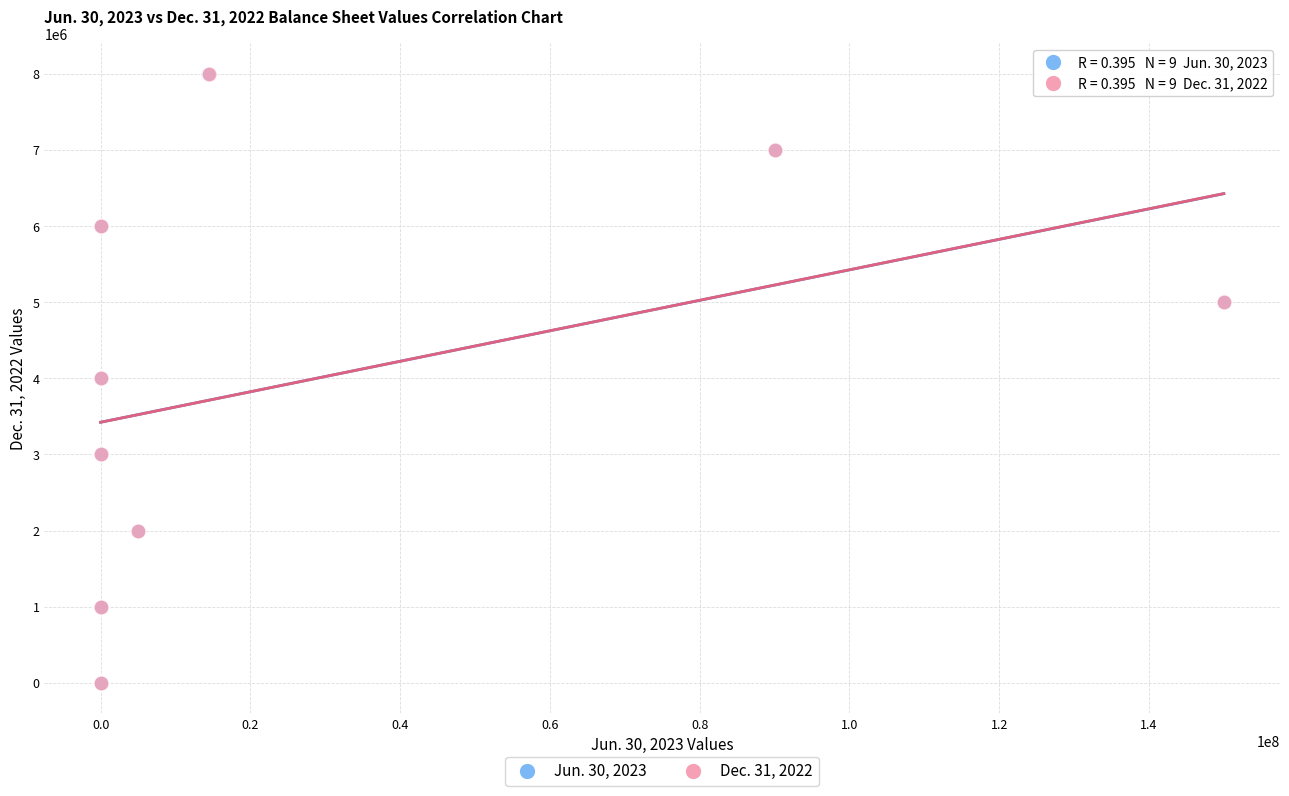

What are all the series names shown in the legend?

Jun. 30, 2023, Dec. 31, 2022